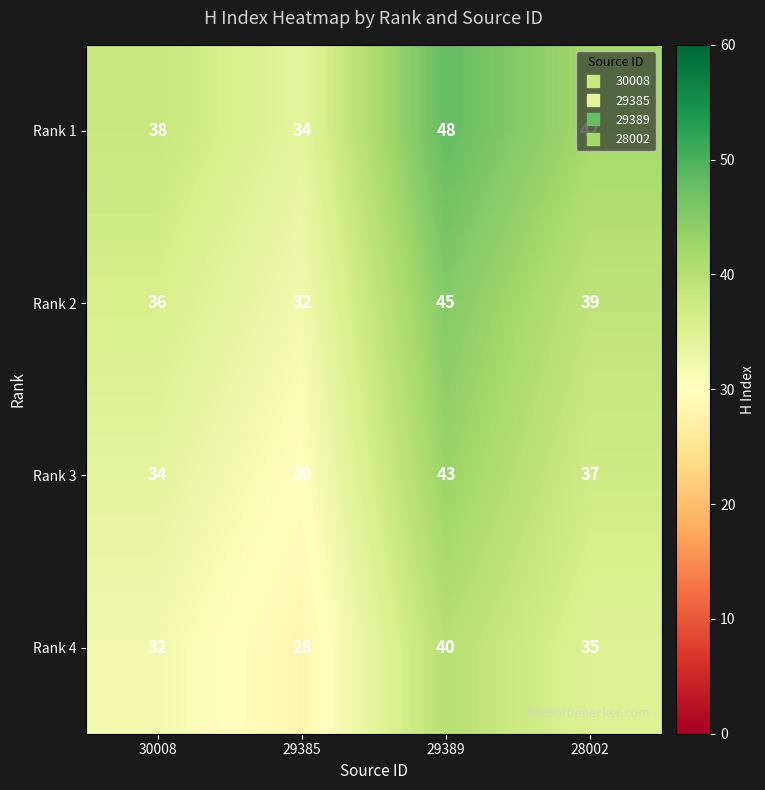

What is the minimum value for Rank 1?

34